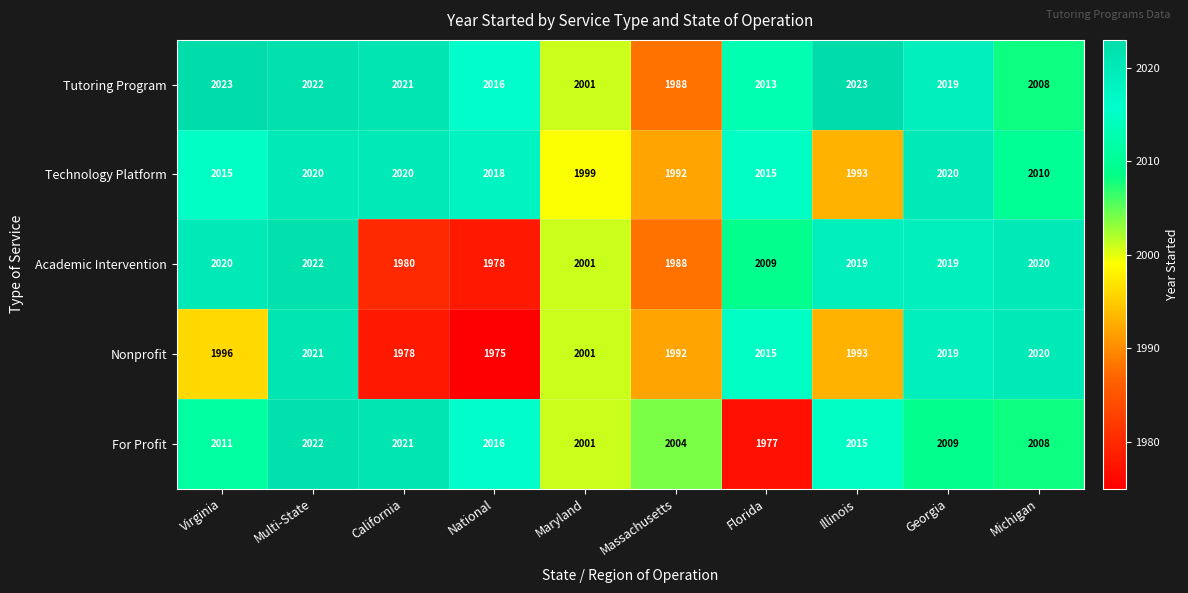

How many categories are shown in the chart?

10